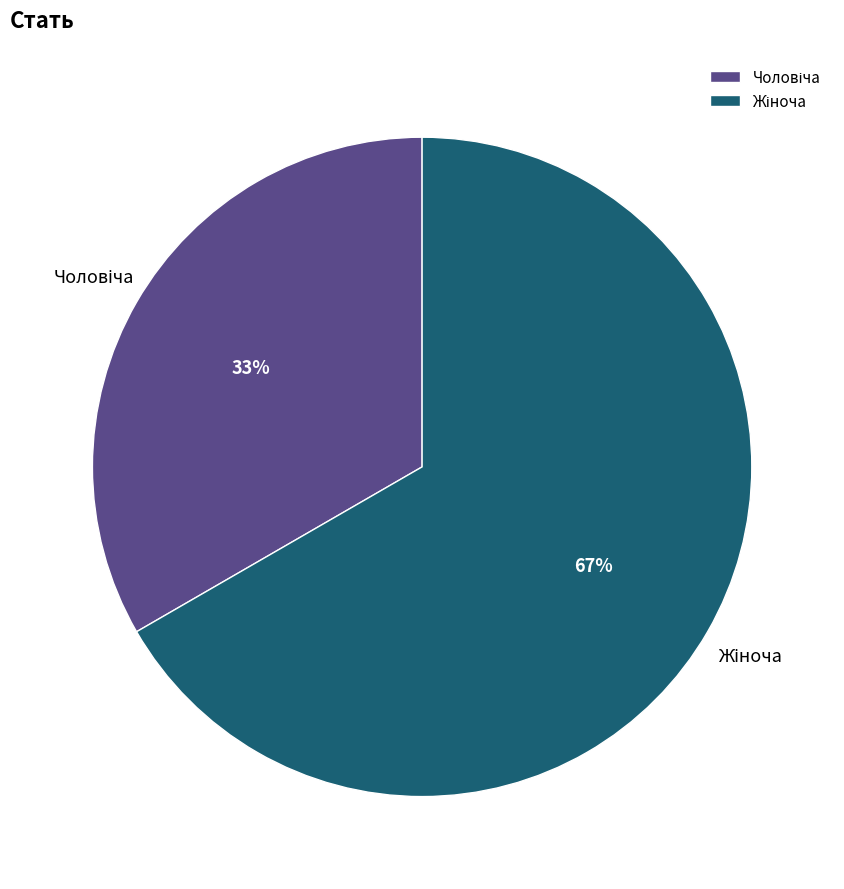

Is there any slice that represents more than half of the pie?

Yes